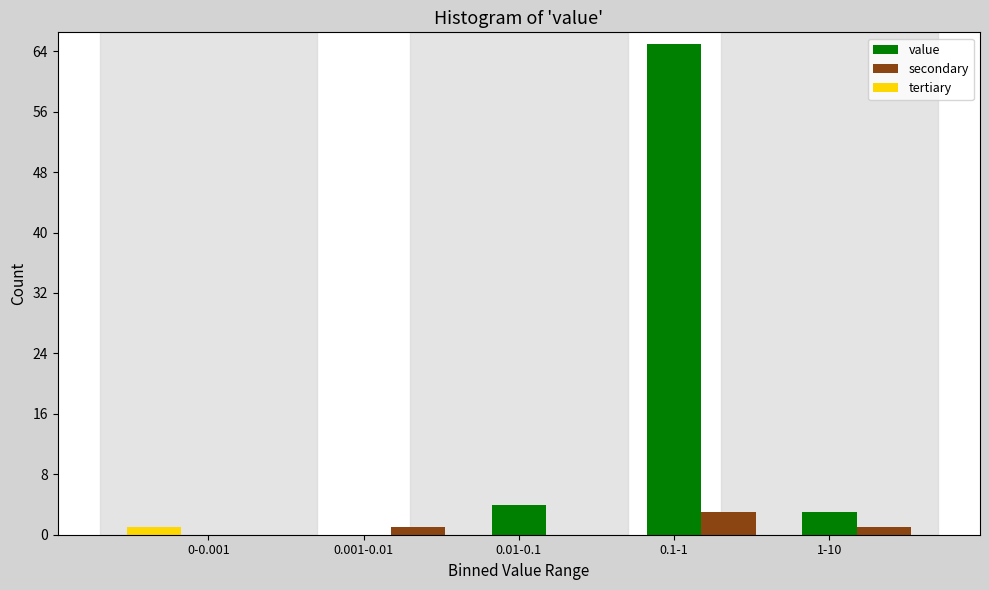

Reading right to left, transcribe all the data shown in this chart.

value: 1-10=3	0.1-1=65	0.01-0.1=4	0.001-0.01=0	0-0.001=0
secondary: 1-10=1	0.1-1=3	0.01-0.1=0	0.001-0.01=1	0-0.001=0
tertiary: 1-10=0	0.1-1=0	0.01-0.1=0	0.001-0.01=0	0-0.001=1